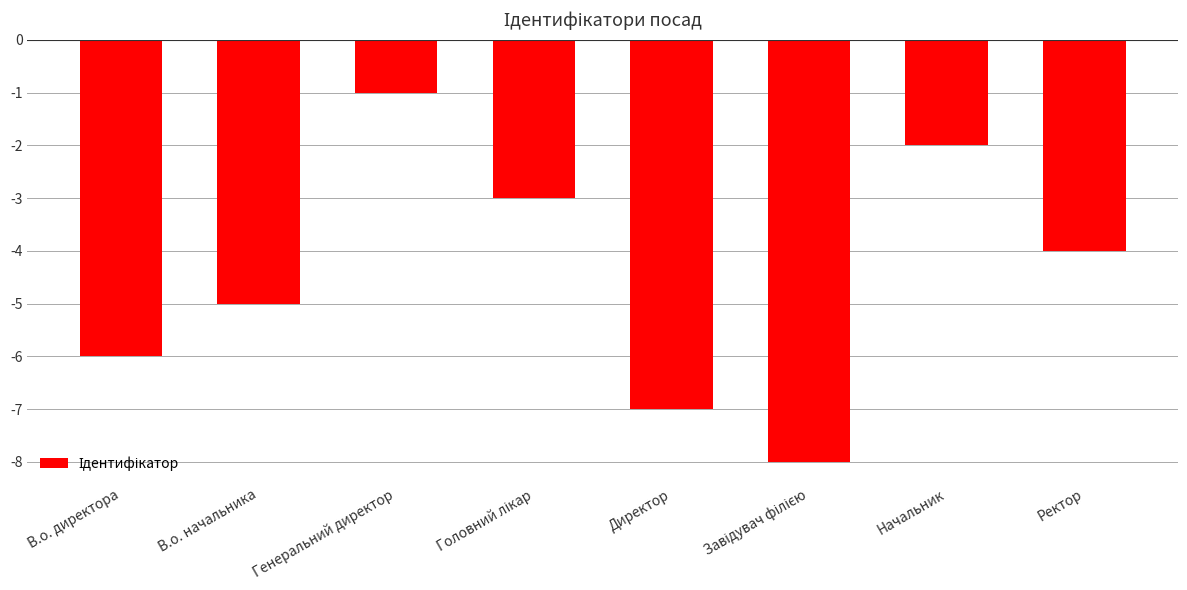

What is the label of the 5th bar from the left?

Директор